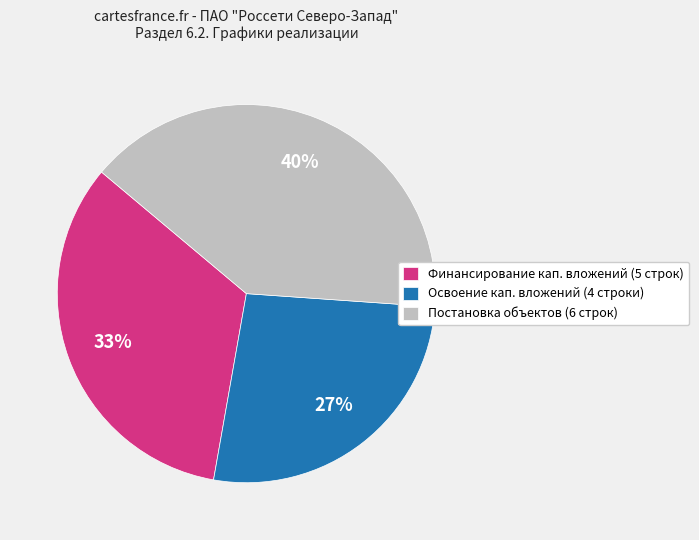

Count the number of slices in the pie.

3